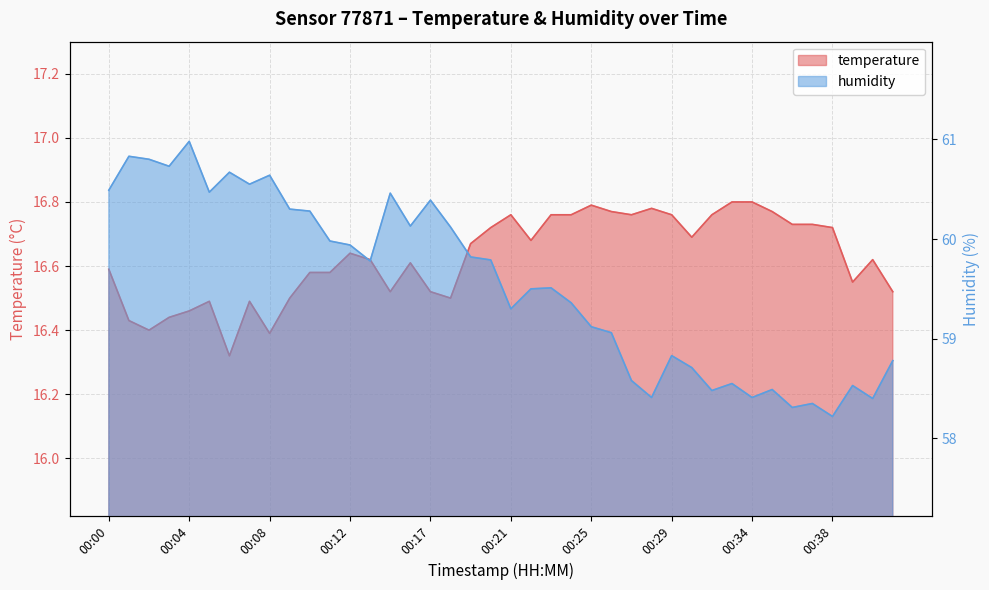

List the series in order of their peak value, highest first.

humidity, temperature